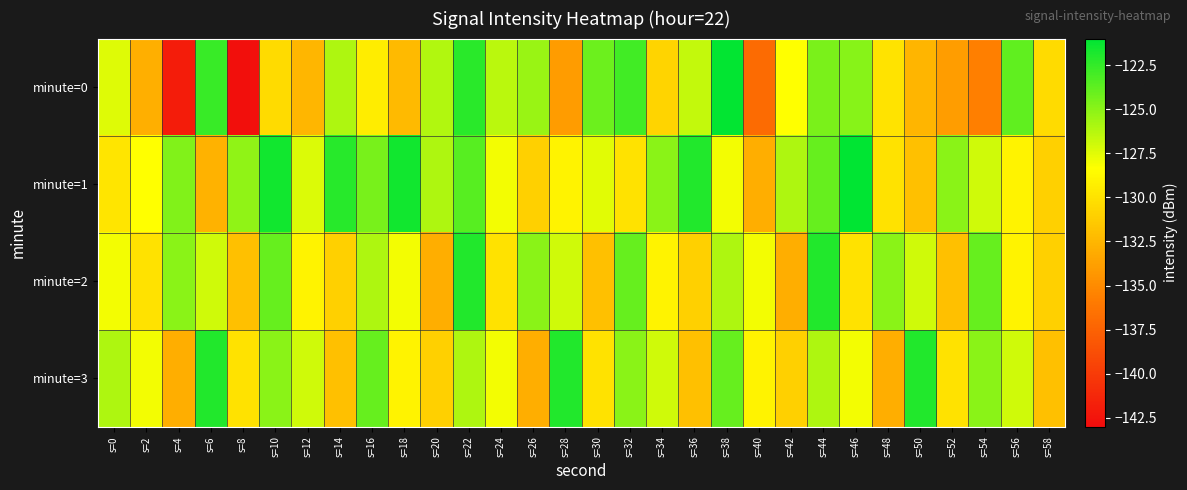

Between s=20 and s=42, which is larger?

s=20